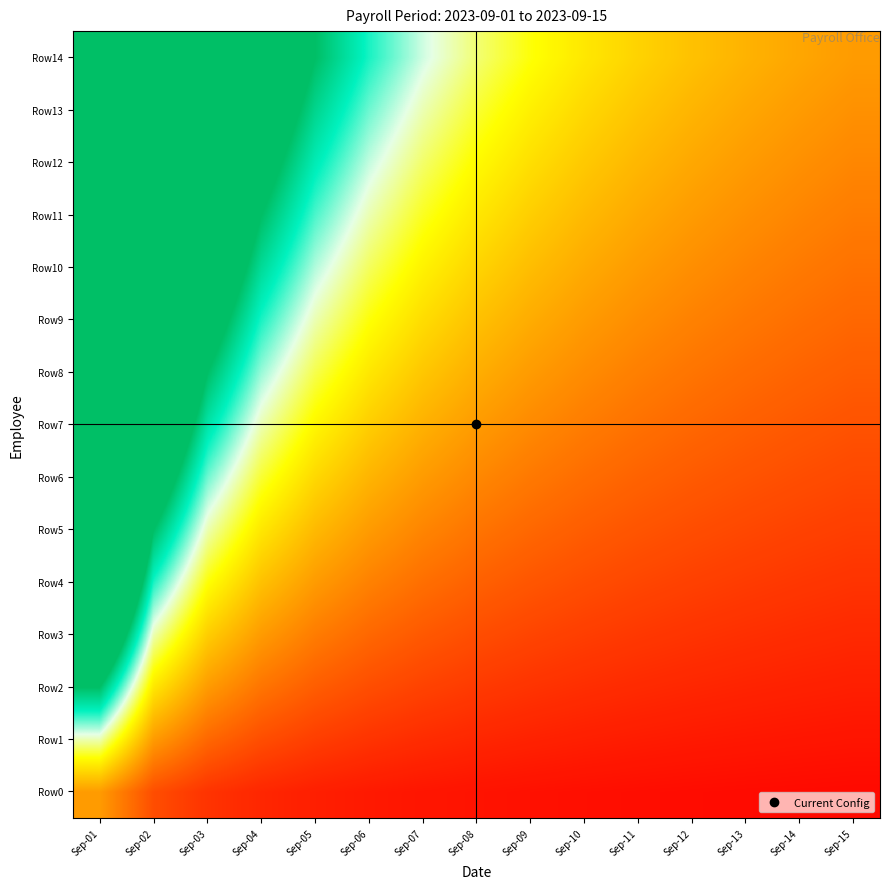

Which series has the largest total across all categories?

Row14